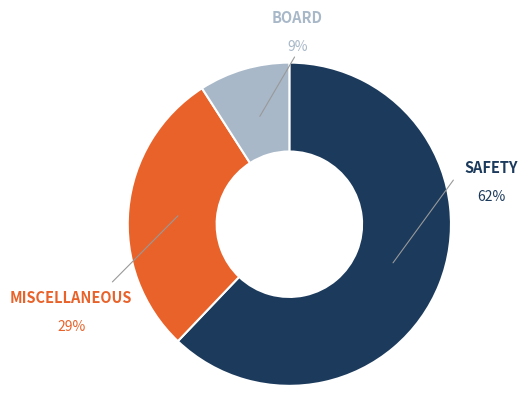

How many segments does this pie chart have?

3